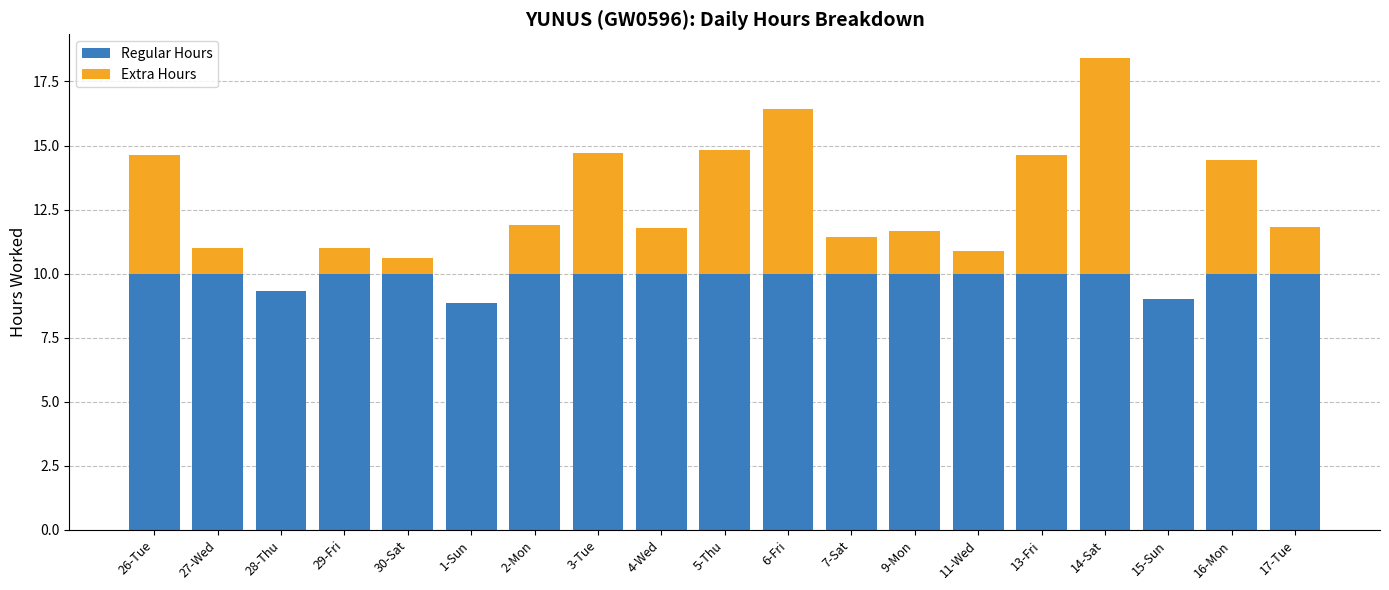

True or false: Regular Hours has a value of 4.5 at 17-Tue.

False